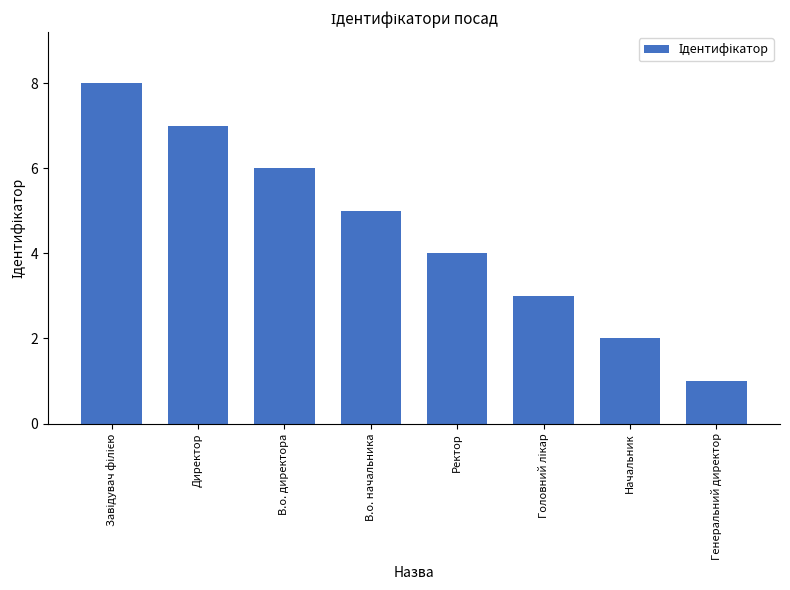

Between Ректор and Директор, which is larger?

Директор